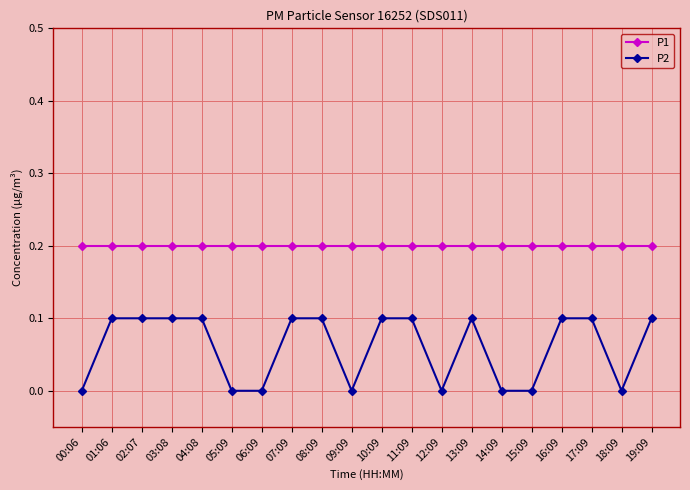

What is the label of the 16th point from the right?

04:08